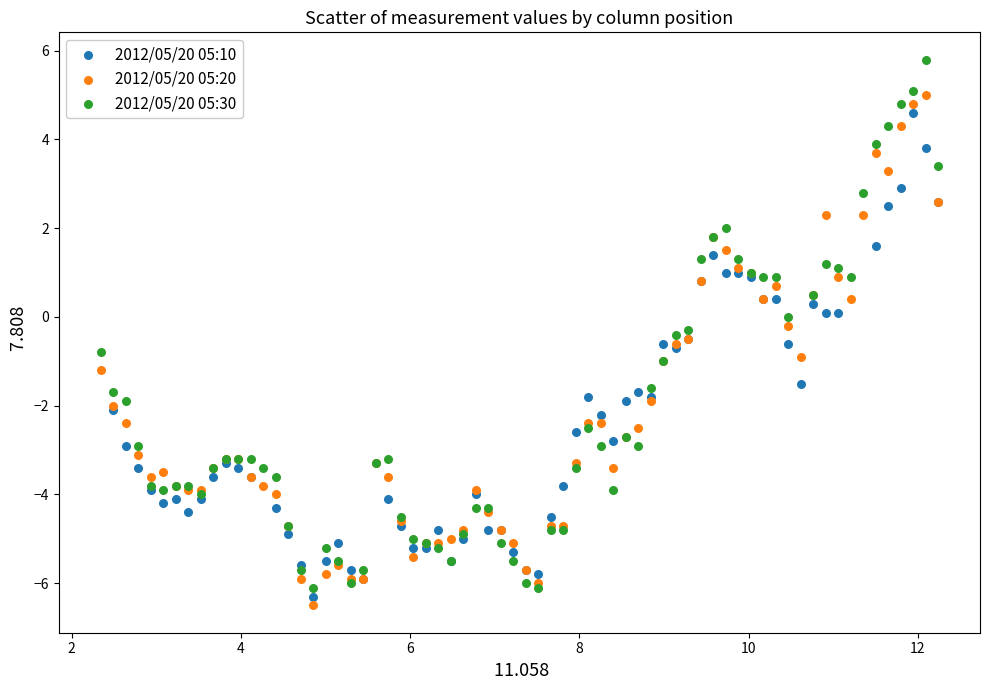

Which series contains the highest Y value?

2012/05/20 05:30